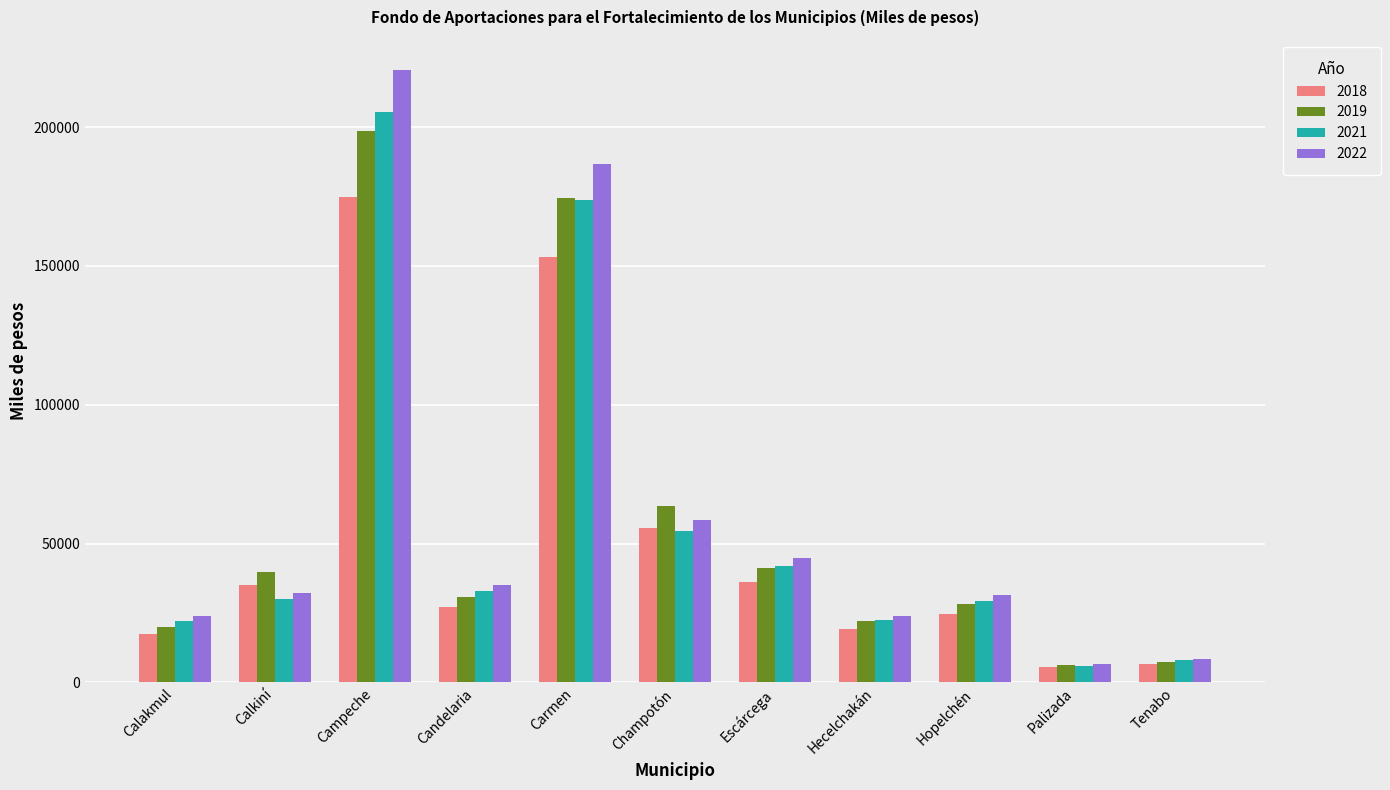

How many bars are there in total?

44